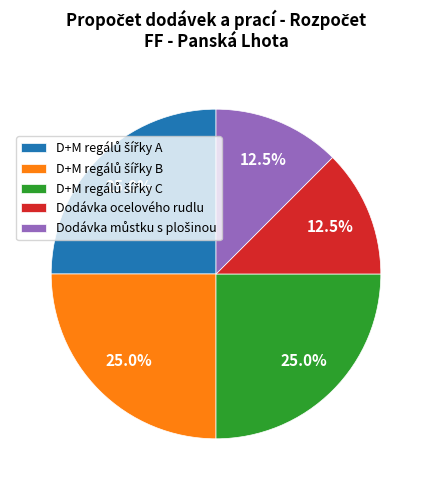

To the nearest percent, what is the average slice percentage?

20%